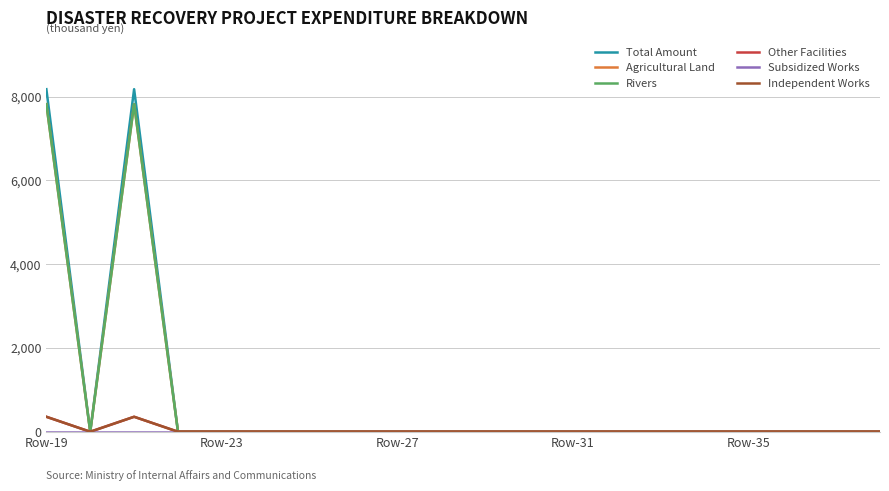

Is this an area chart (filled region under the line)?

No